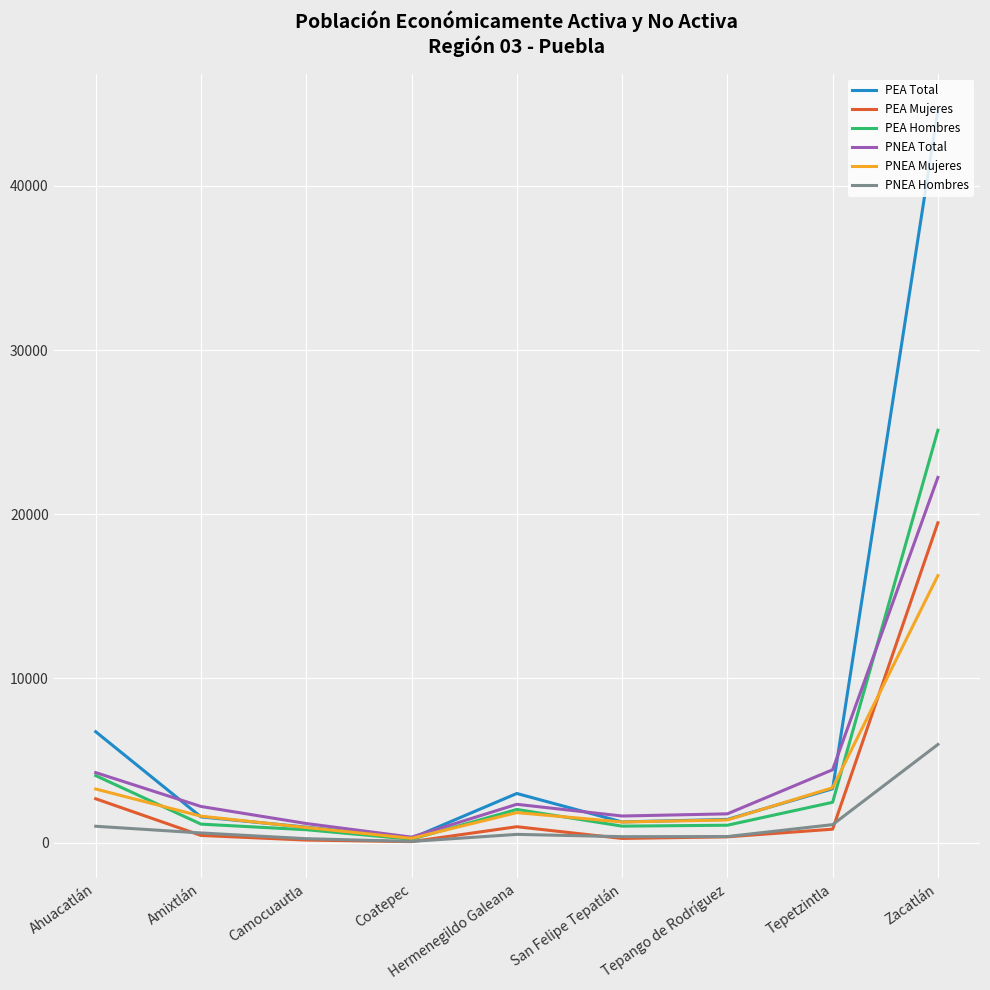

What are all the series names shown in the legend?

PEA Total, PEA Mujeres, PEA Hombres, PNEA Total, PNEA Mujeres, PNEA Hombres